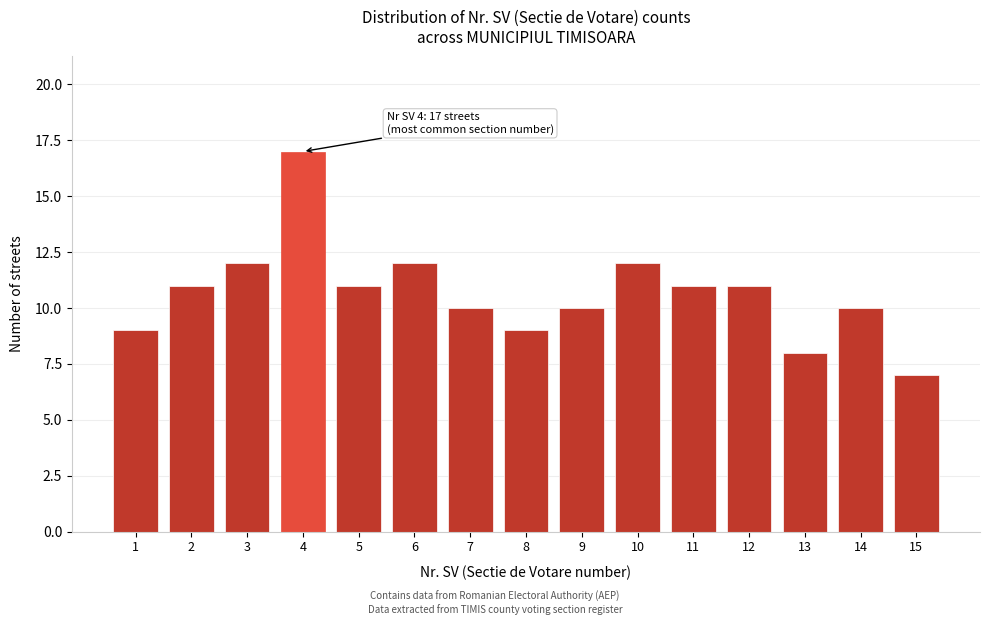

Reading right to left, transcribe all the data shown in this chart.

7	10	8	11	11	12	10	9	10	12	11	17	12	11	9